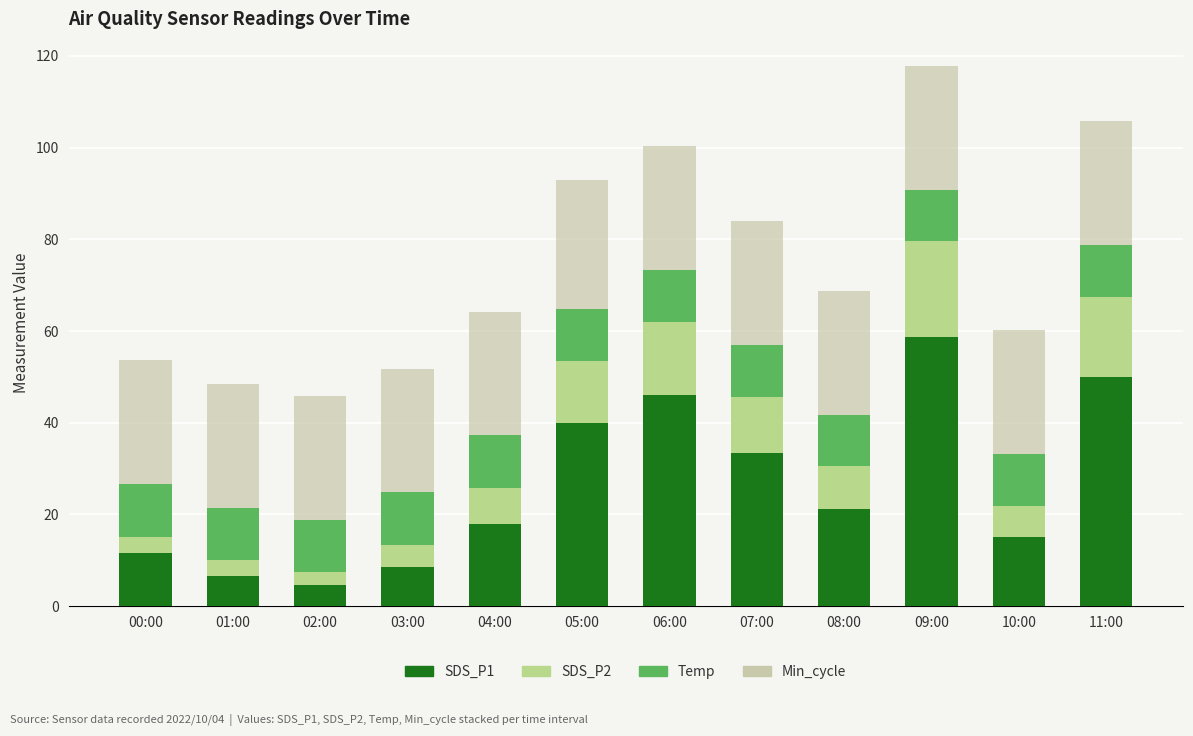

Which series has the largest total across all categories?

Min_cycle